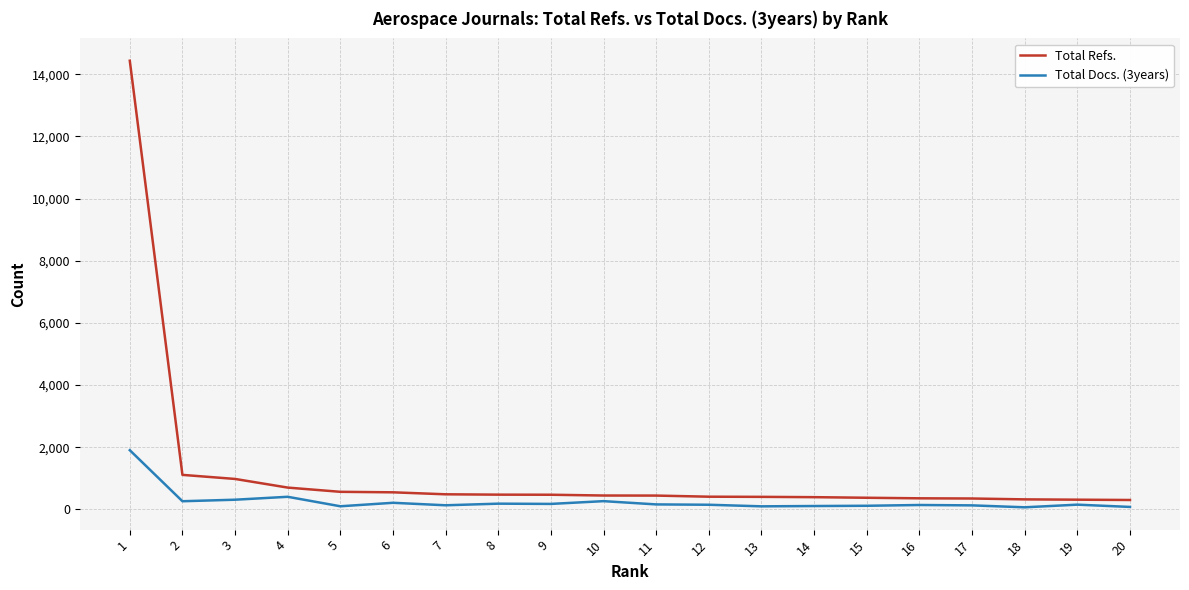

What is the difference between the second highest and second lowest values in the Total Docs. (3years) series?

326